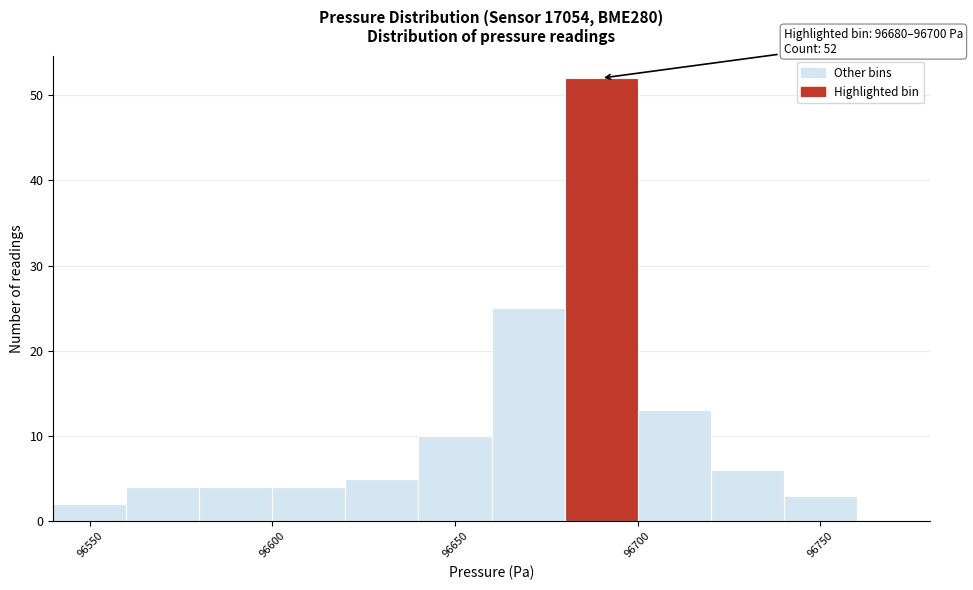

Over which range of the x-axis is the bar tallest?

96680 to 96700